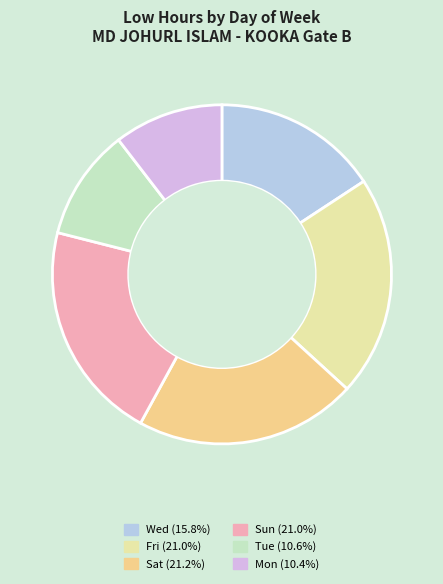

How many slices are in this pie chart?

6